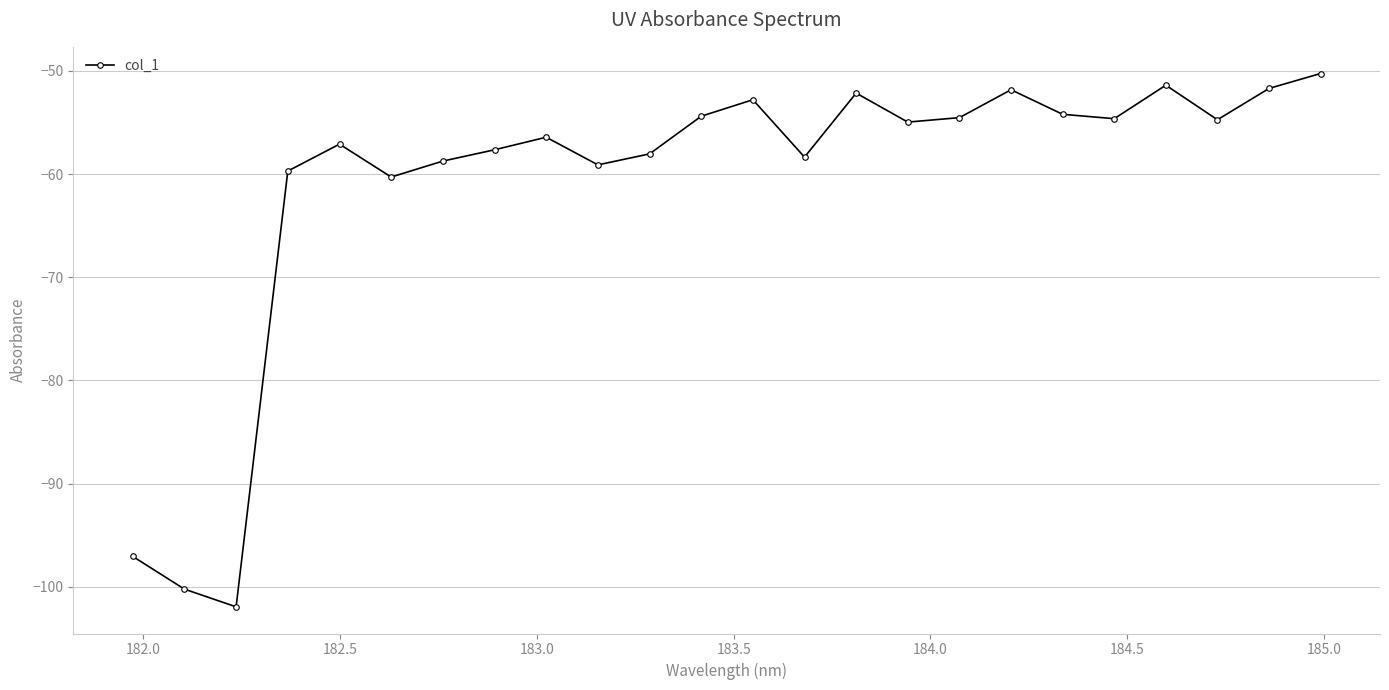

What is the maximum value shown in the chart?

-50.3